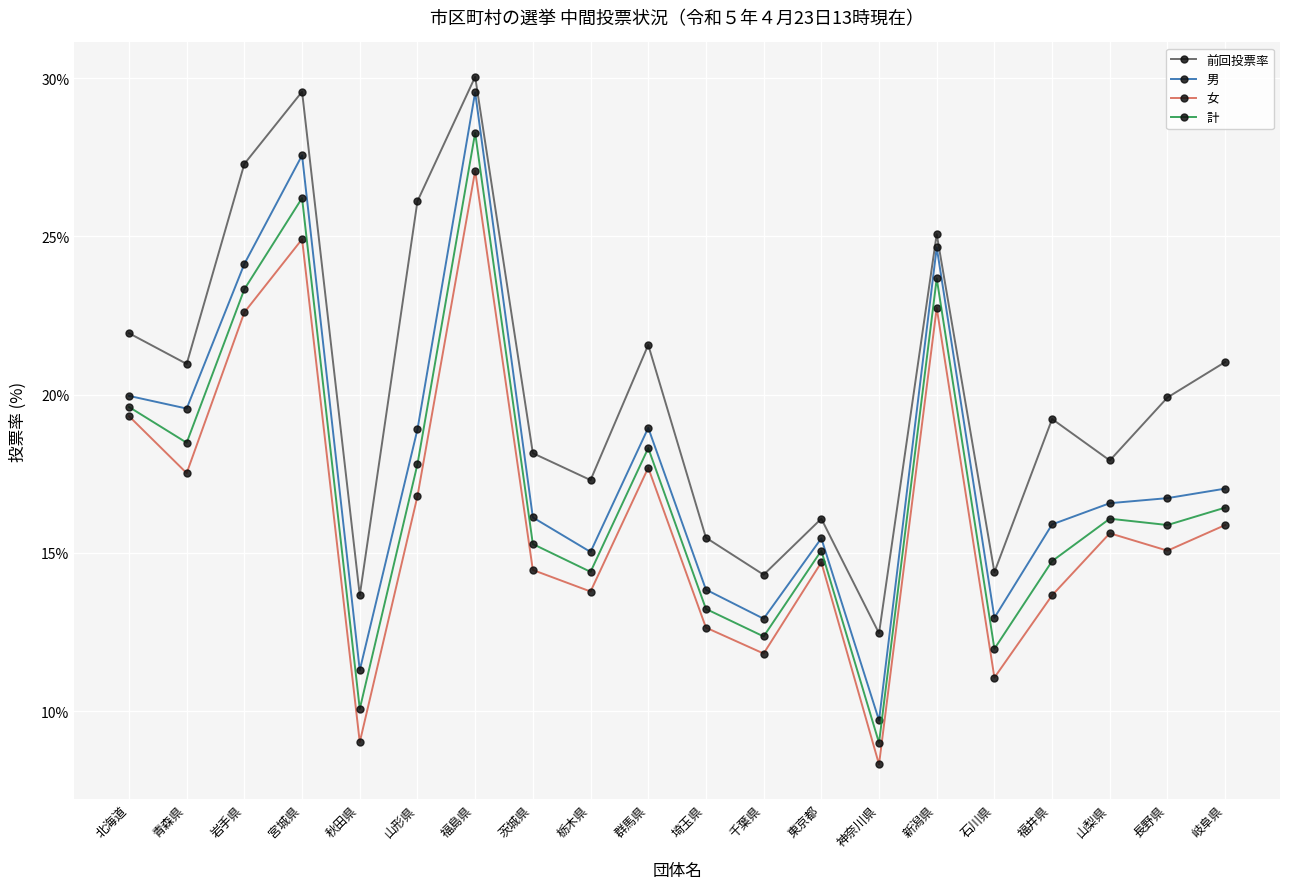

Is this an area chart (filled region under the line)?

No